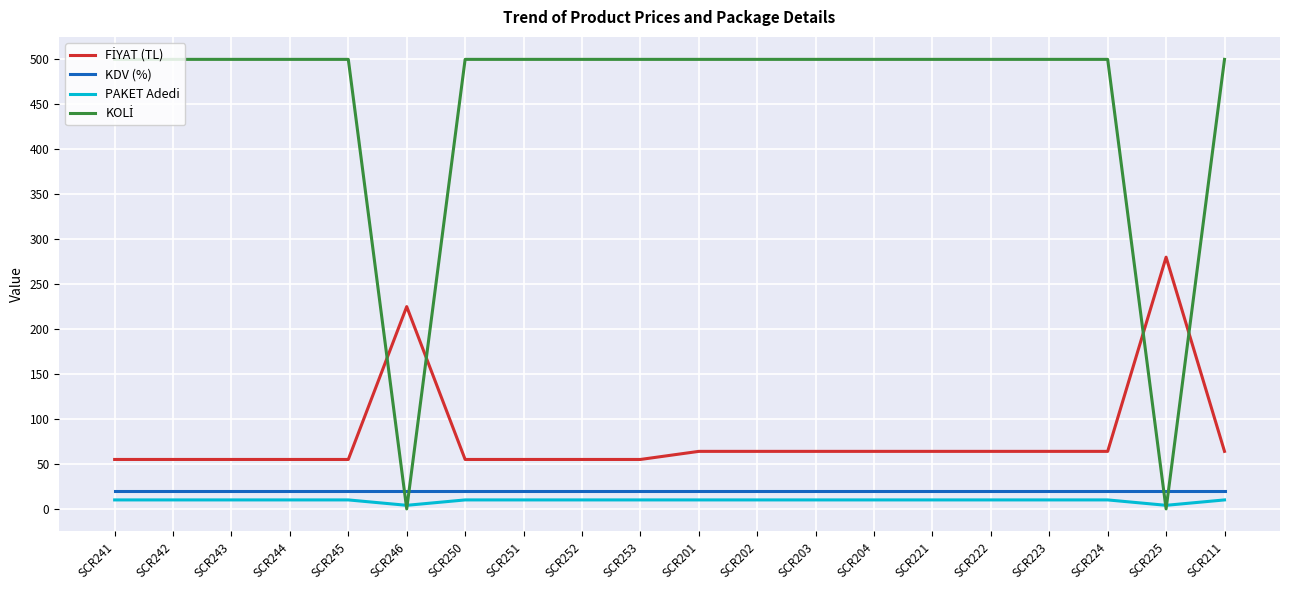

True or false: PAKET Adedi has a value of 10 at SCR244.

True